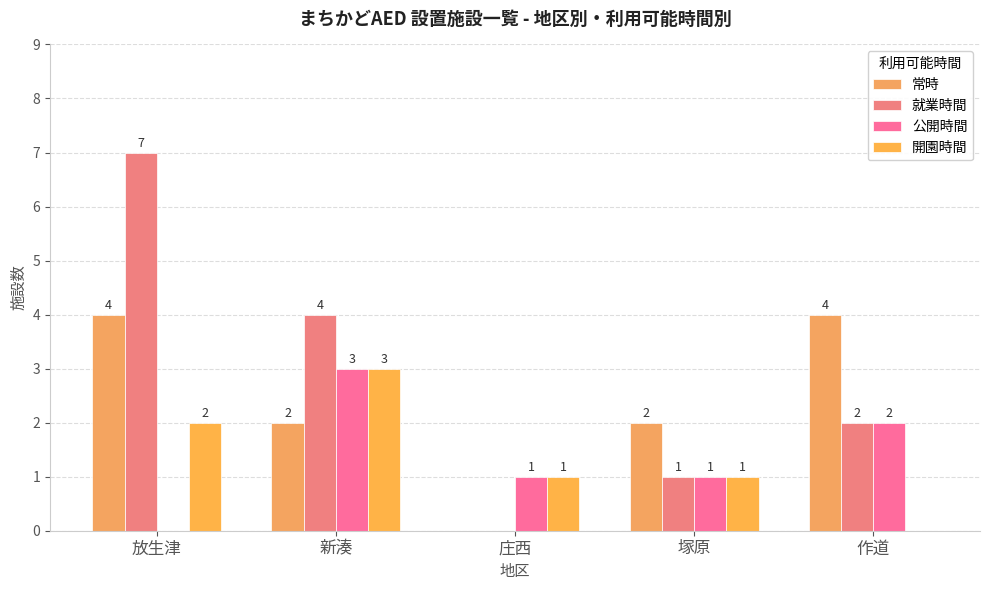

Read the 公開時間 value at 作道.

2